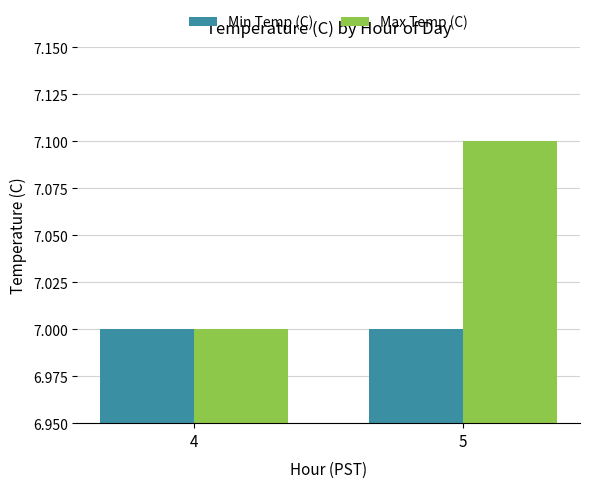

The Max Temp (C) series shows 7.0 at 4. True or false?

True